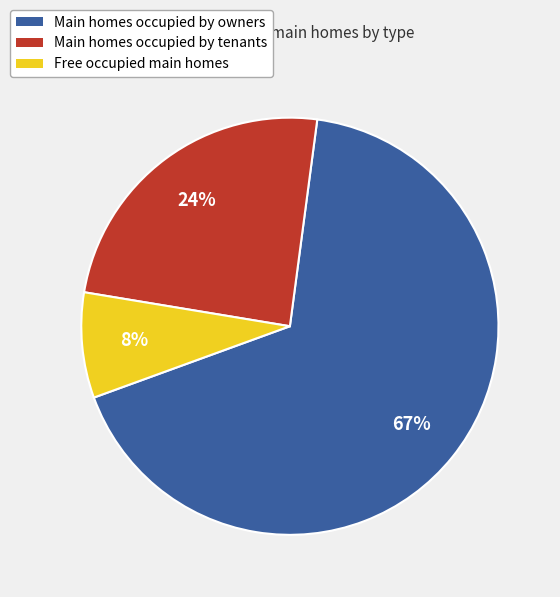

Is there any slice that represents more than half of the pie?

Yes